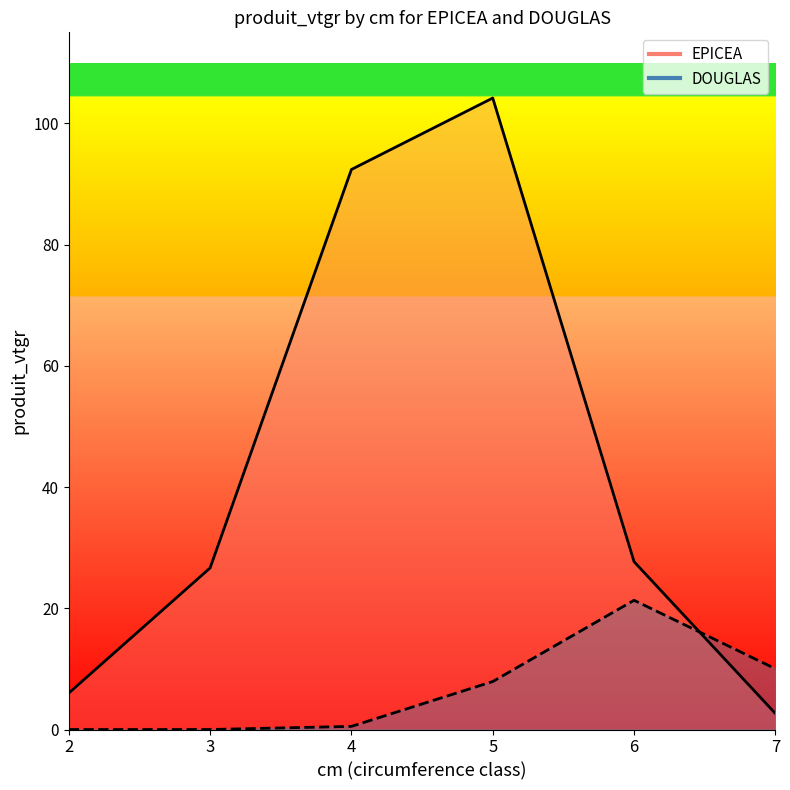

How many lines are shown in the chart?

2